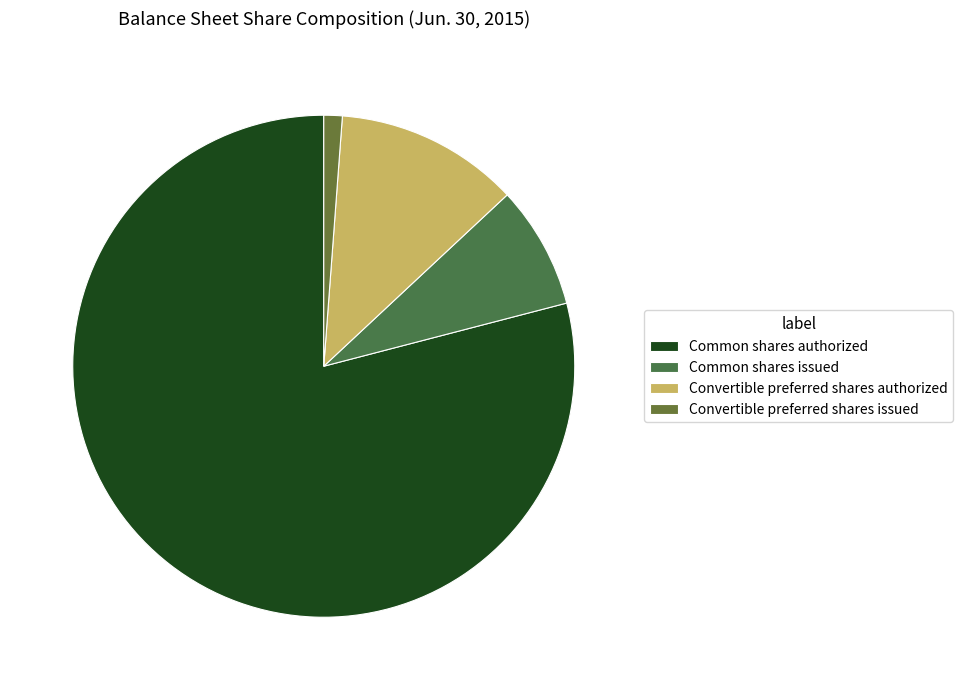

How many segments does this pie chart have?

4